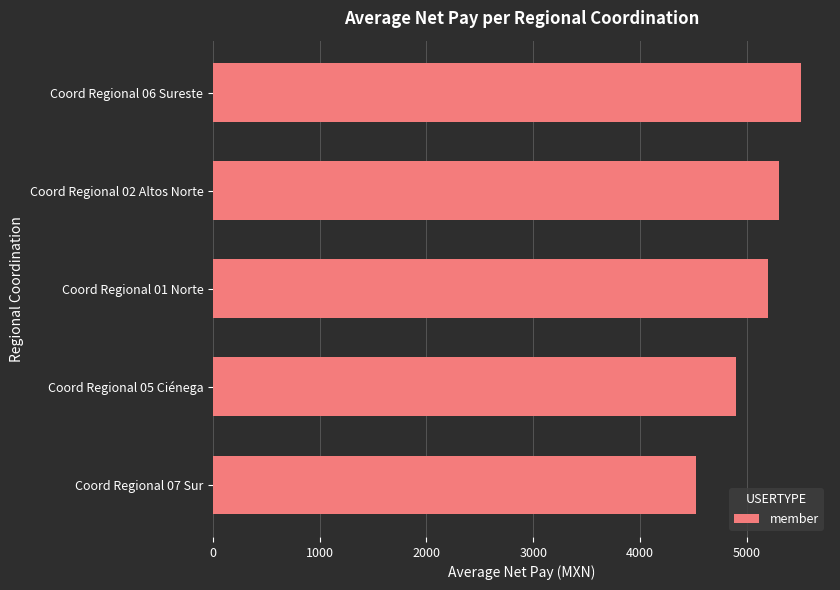

What is the minimum value shown in the chart?

4530.7